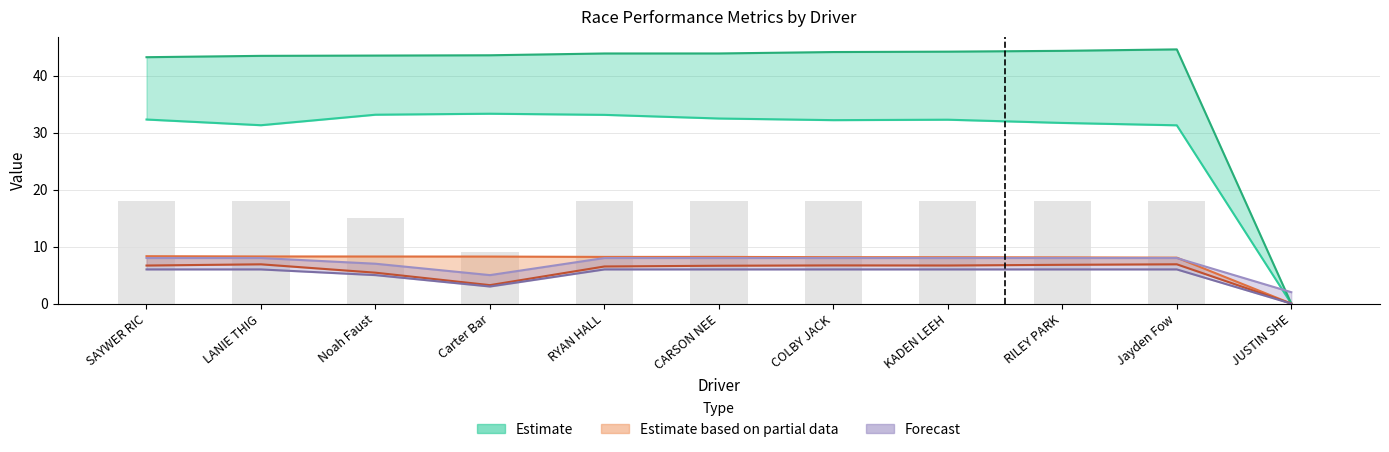

True or false: the data shows 18 at KADEN LEEH.

True